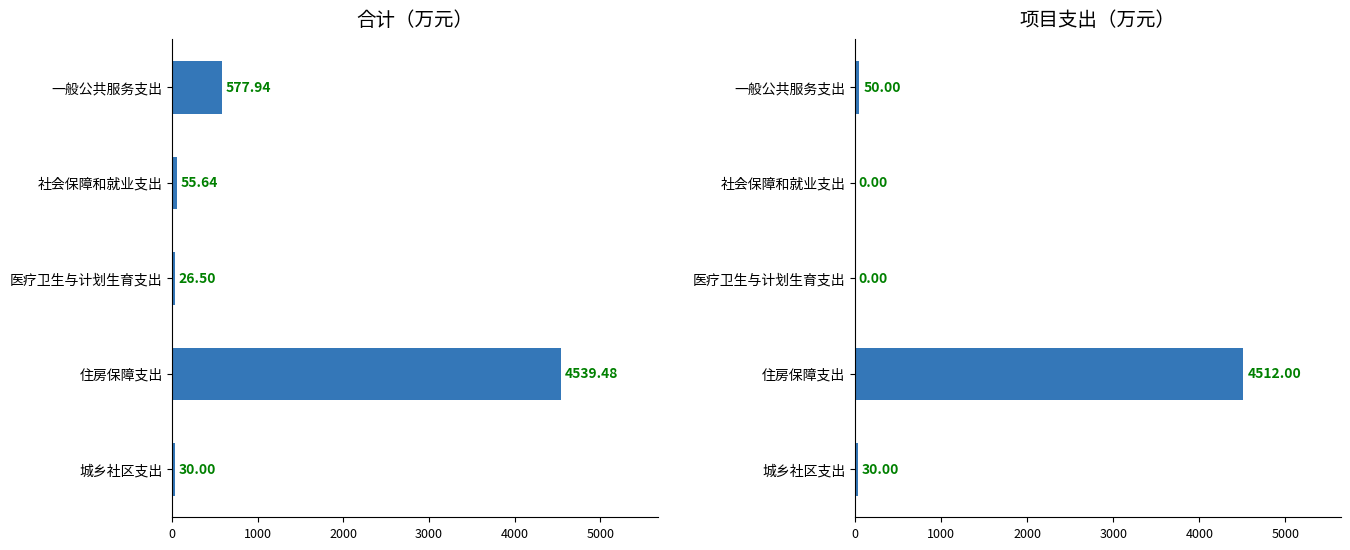

Which series has the largest range (max minus min)?

合计